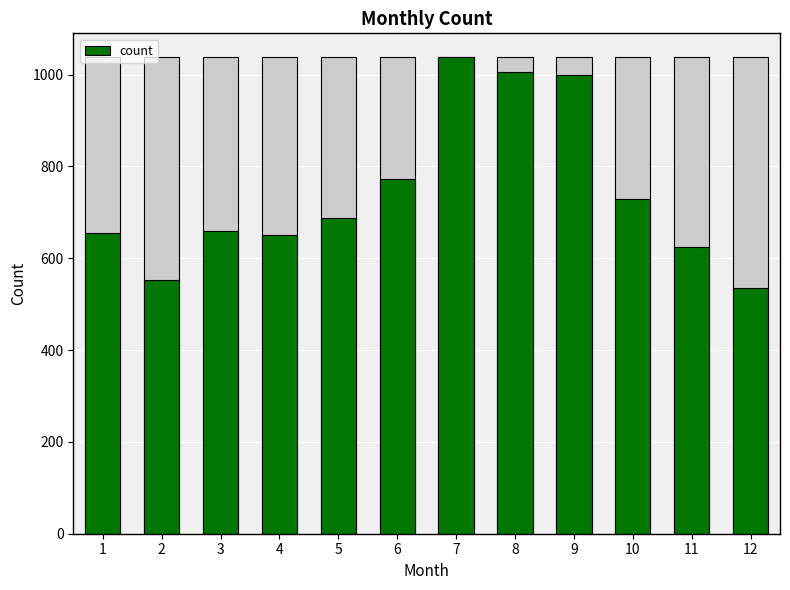

What is the difference between the second highest and second lowest values?

454